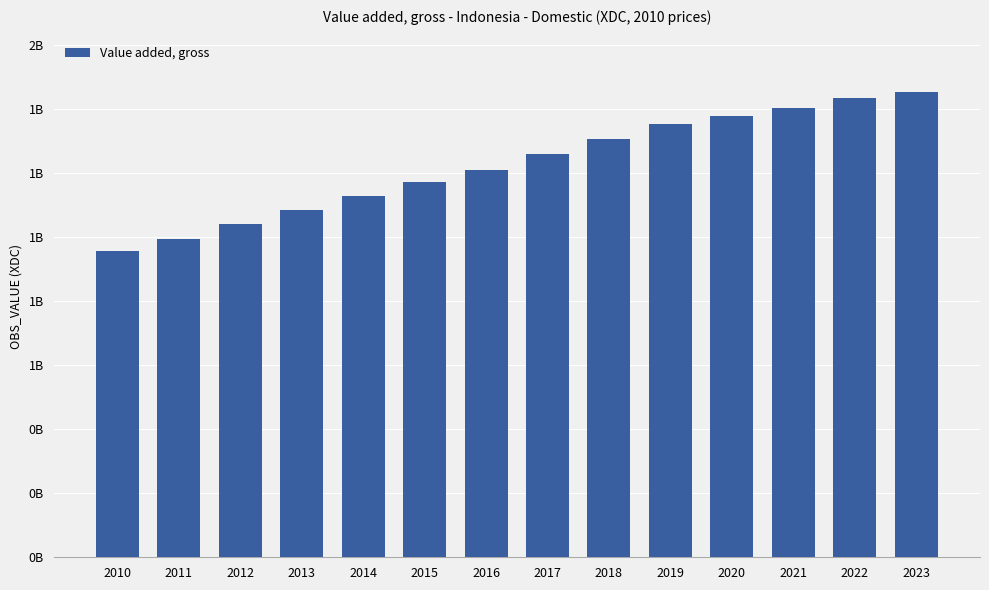

Rank the categories by value from lowest to highest.

2010, 2011, 2012, 2013, 2014, 2015, 2016, 2017, 2018, 2019, 2020, 2021, 2022, 2023